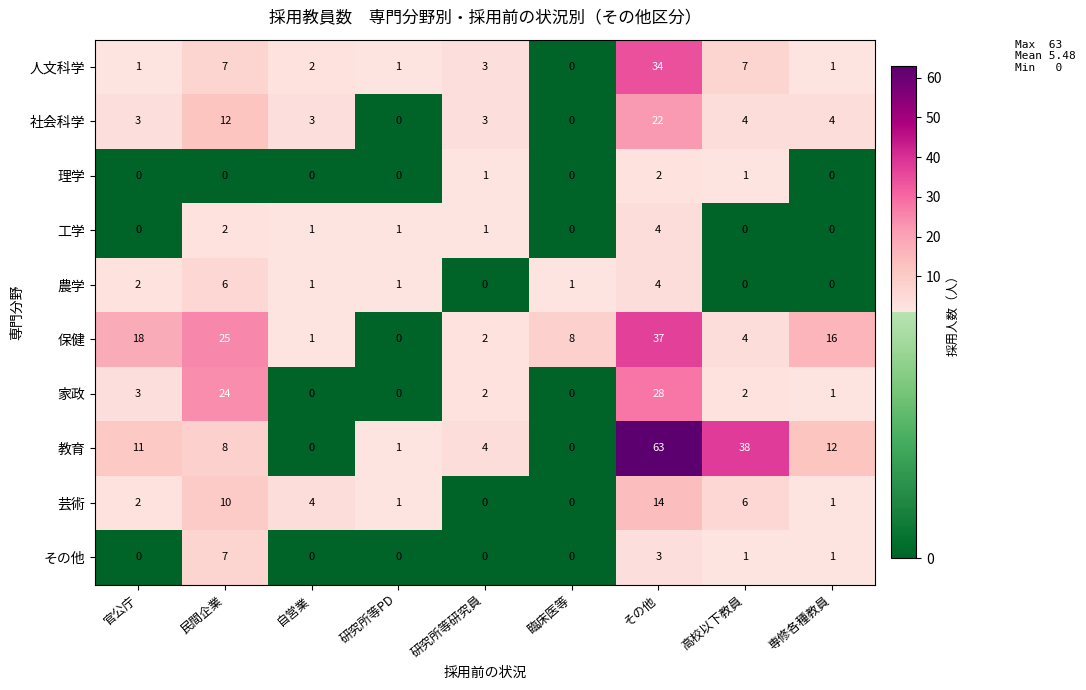

What is the difference between the highest and lowest values at 民間企業?

25